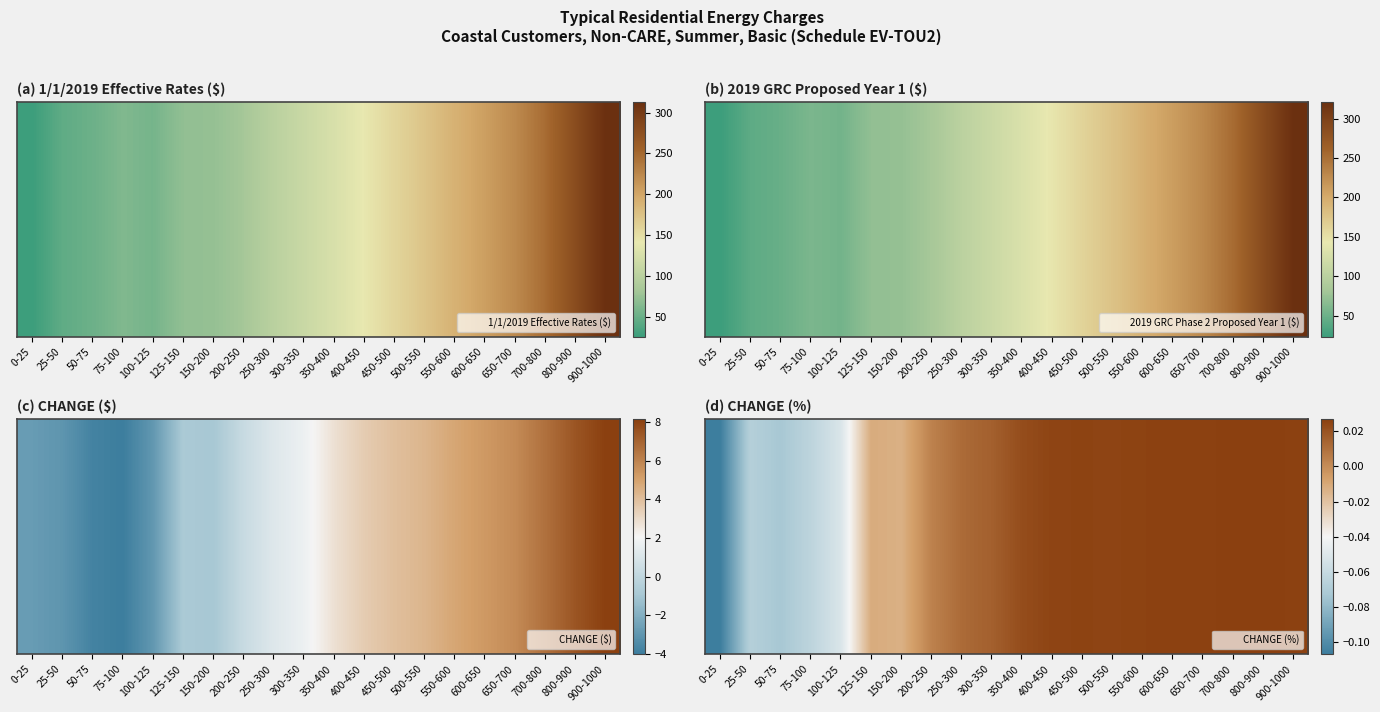

How many positive values are there?

13